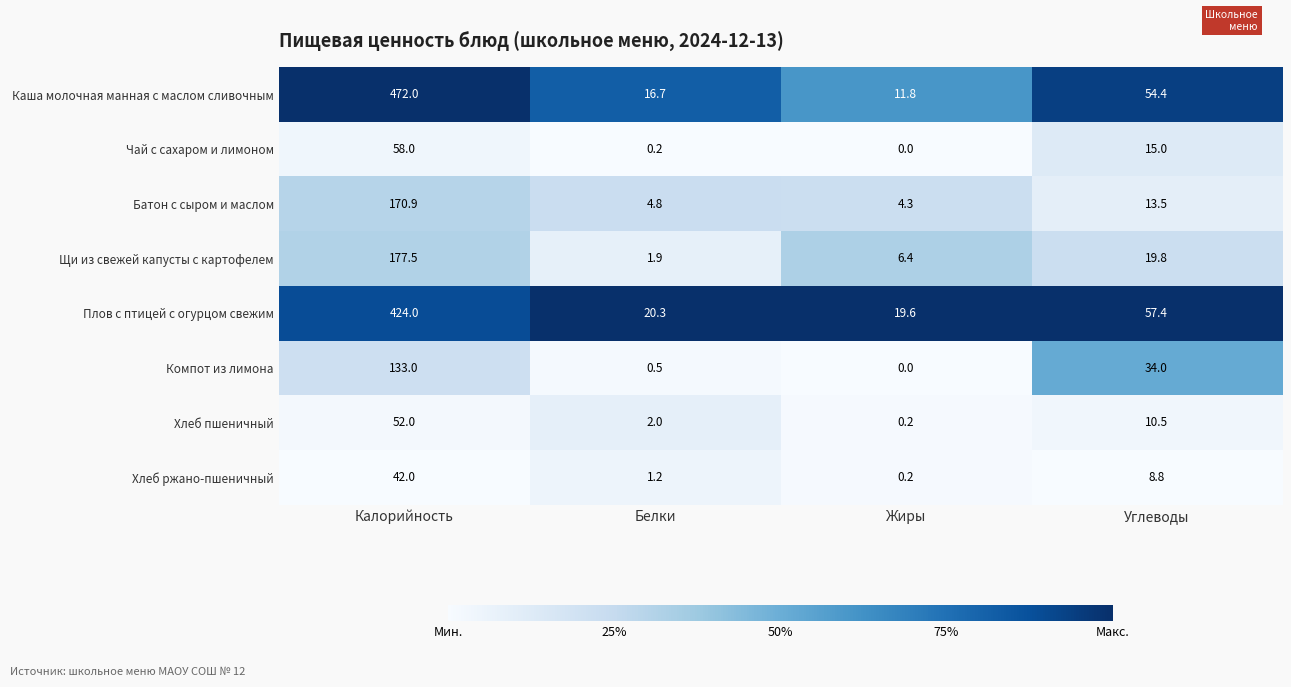

List the series in order of their peak value, highest first.

Каша молочная манная с маслом сливочным, Плов с птицей с огурцом свежим, Щи из свежей капусты с картофелем, Батон с сыром и маслом, Компот из лимона, Чай с сахаром и лимоном, Хлеб пшеничный, Хлеб ржано-пшеничный